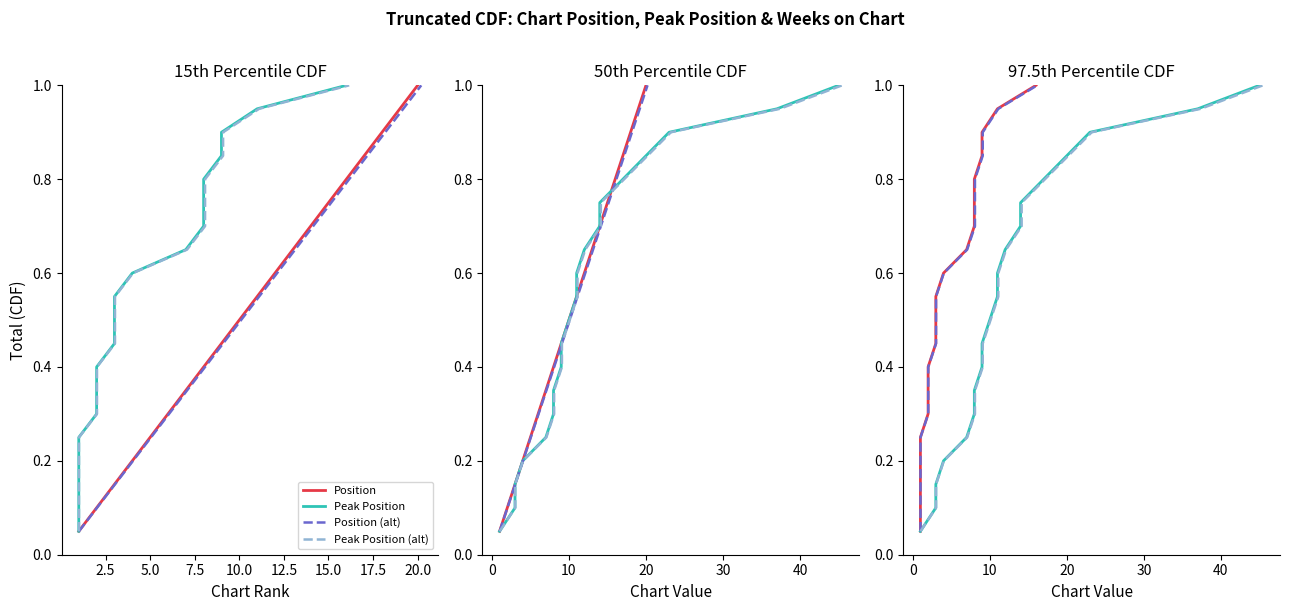

What is the label of the 8th point from the left?

17.5